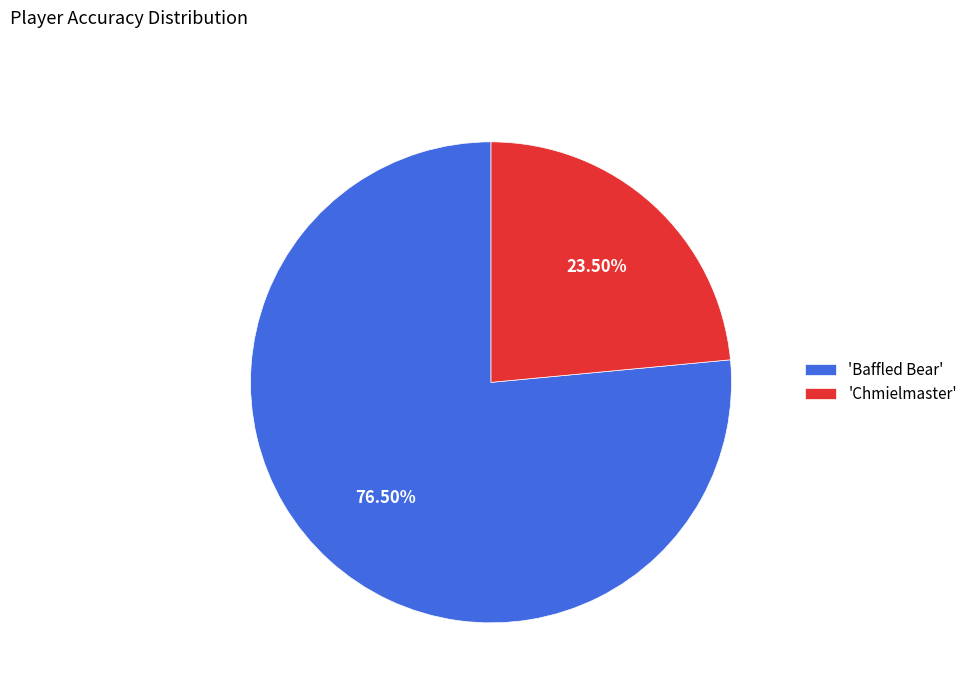

Which has a higher value, 'Baffled Bear' or 'Chmielmaster'?

'Baffled Bear'